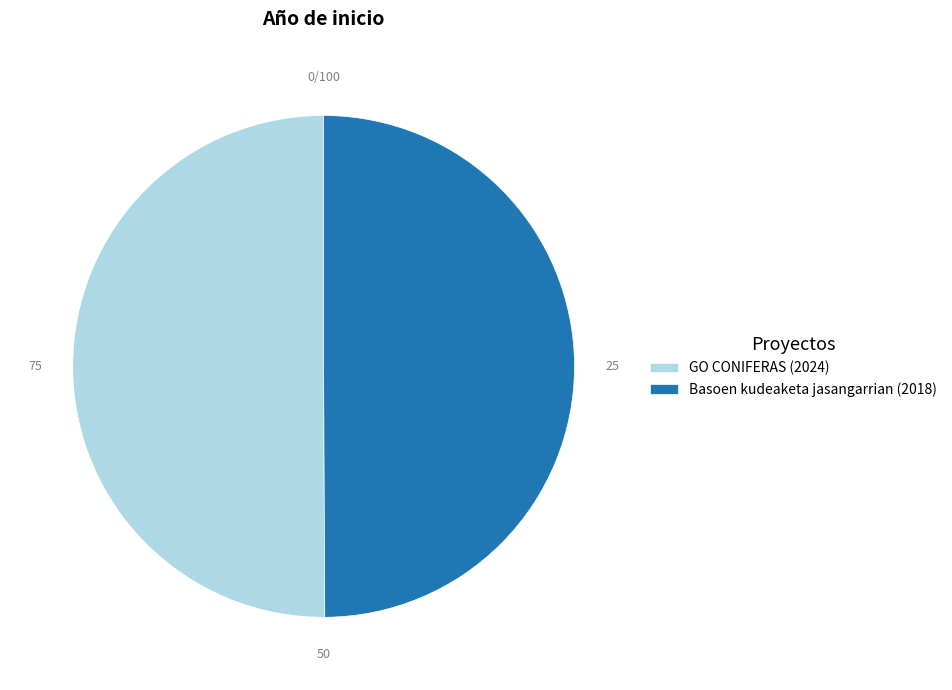

Combined, do GO CONIFERAS (2024) and Basoen kudeaketa jasangarrian (2018) account for over 50%?

Yes